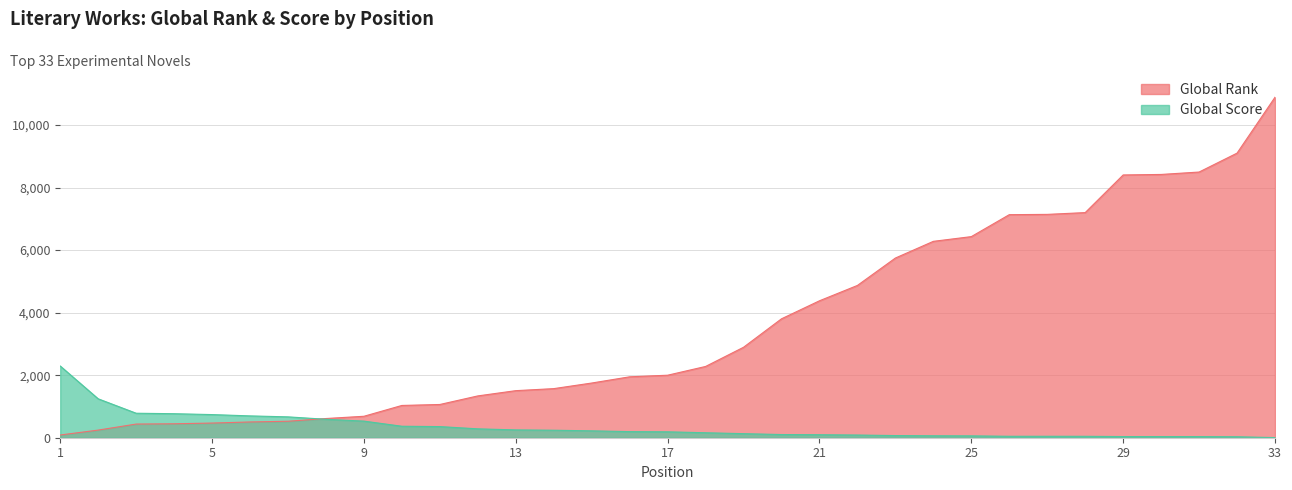

Reading left to right, extract all data points from this chart.

Global Rank: 87	244	437	446	469	504	527	614	686	1032	1063	1337	1505	1570	1749	1948	1999	2279	2893	3803	4379	4870	5746	6280	6431	7133	7142	7199	8403	8419	8496	9101	10888
Global Score: 2293	1244	783	768	740	698	667	590	531	367	356	284	250	240	220	195	189	159	130	102	96	86	69	62	59	46	46	45	37	37	36	31	4